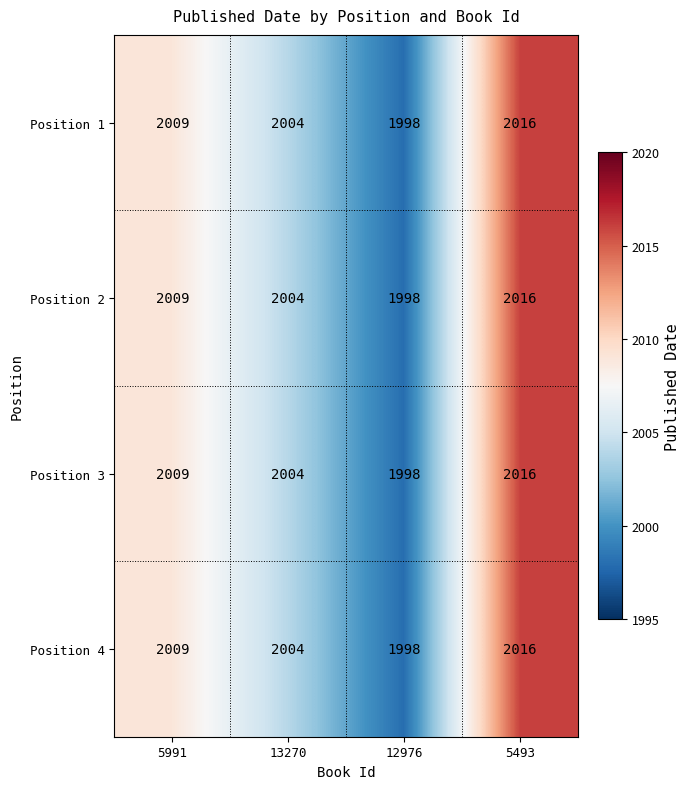

What is the maximum value for Position 2?

2016